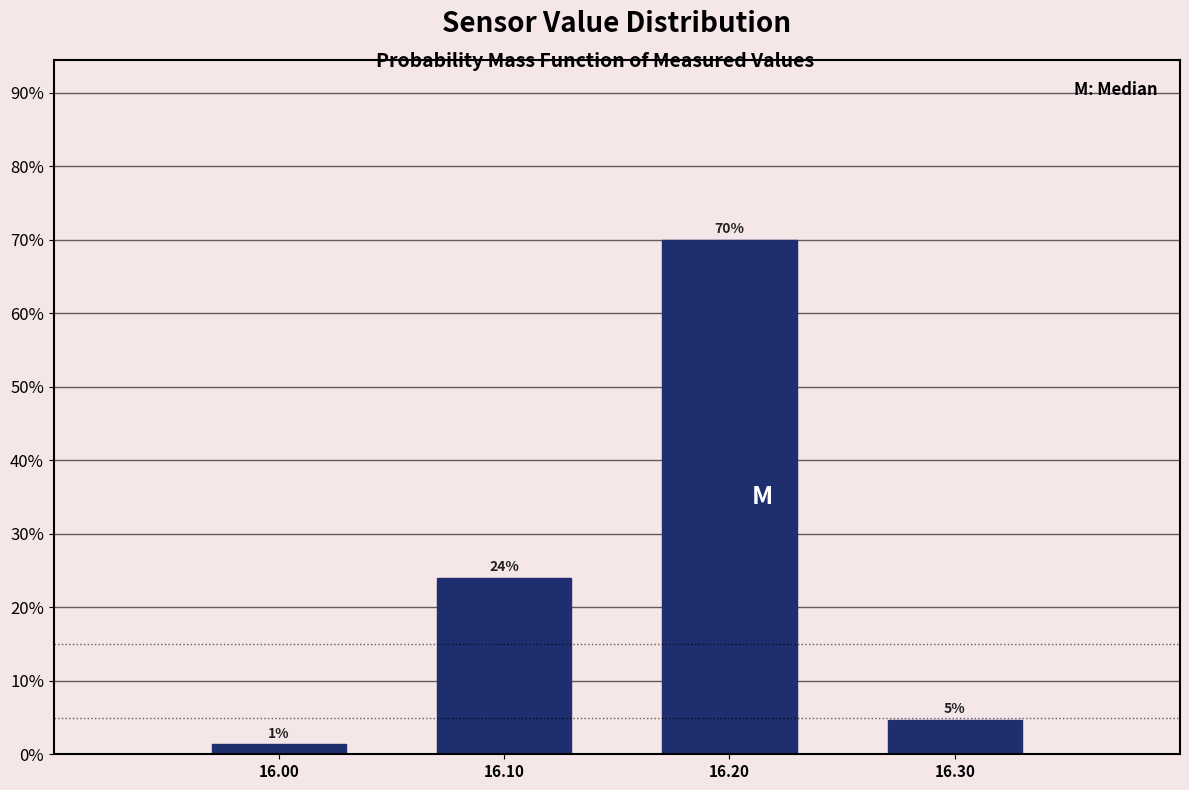

Over which range of the x-axis is the bar tallest?

16.15 to 16.25